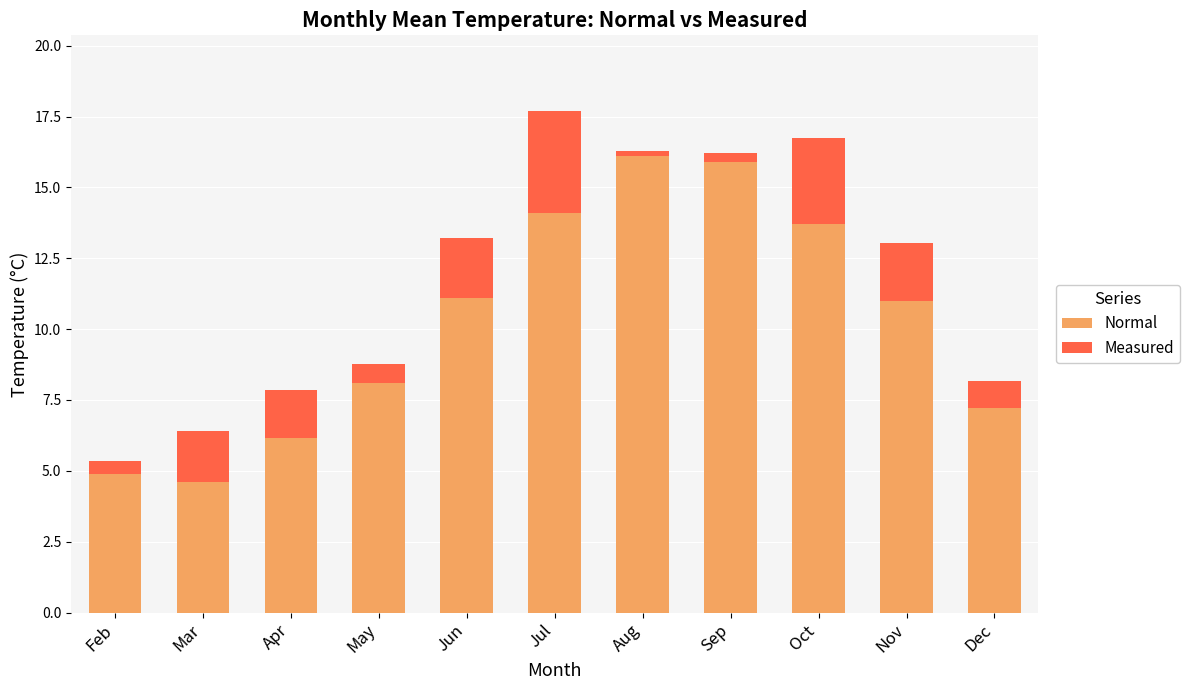

Are the bars grouped side by side (vs. stacked)?

No